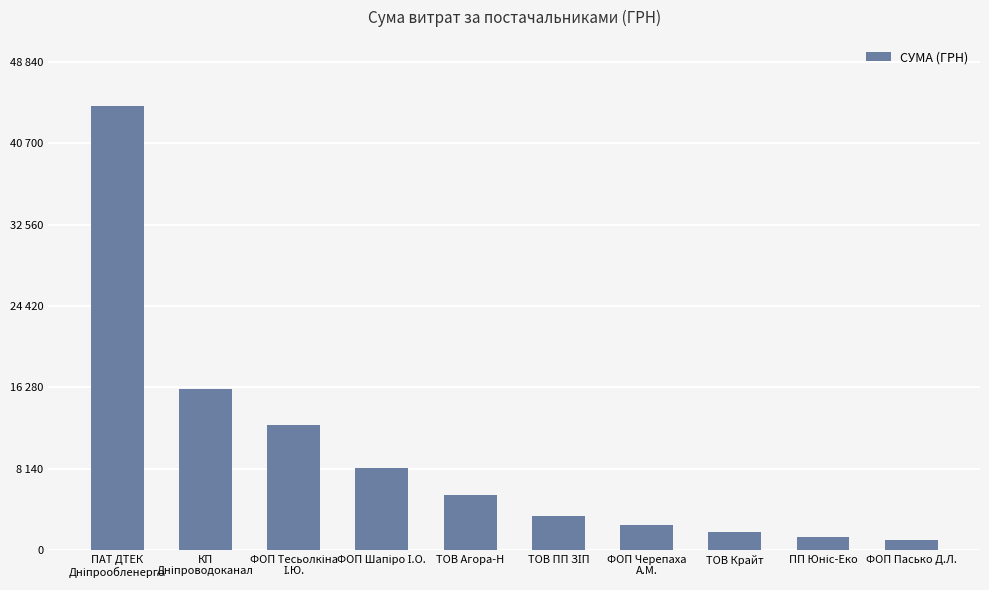

True or false: the data shows 345.1 at ПП Юніс-Еко.

False